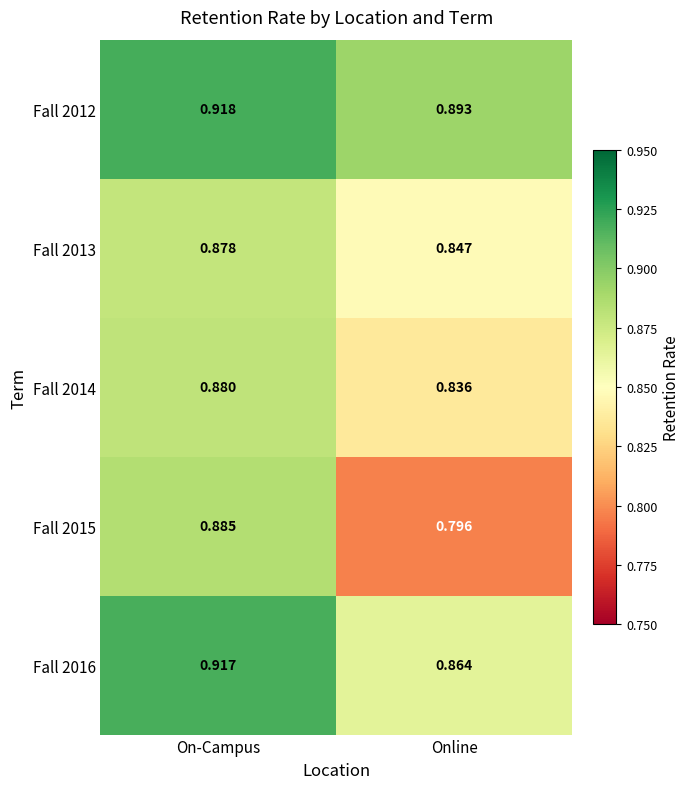

At how many categories does at least one series exceed 0?

2